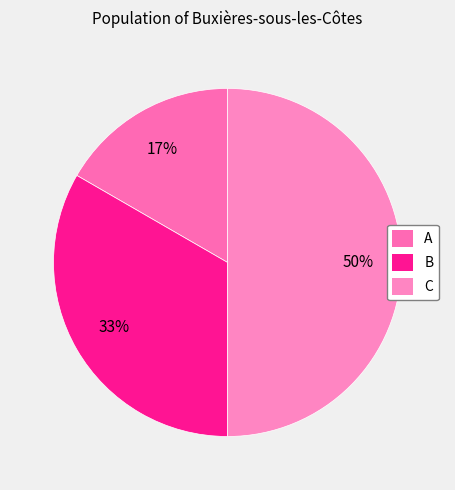

To the nearest percent, what is the average slice percentage?

33%